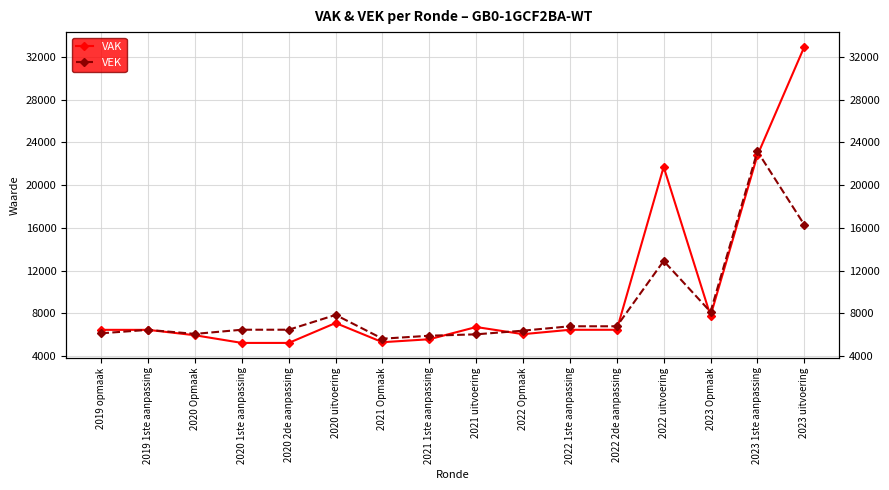

What is the difference between the highest and lowest values at 2019 opmaak?

322